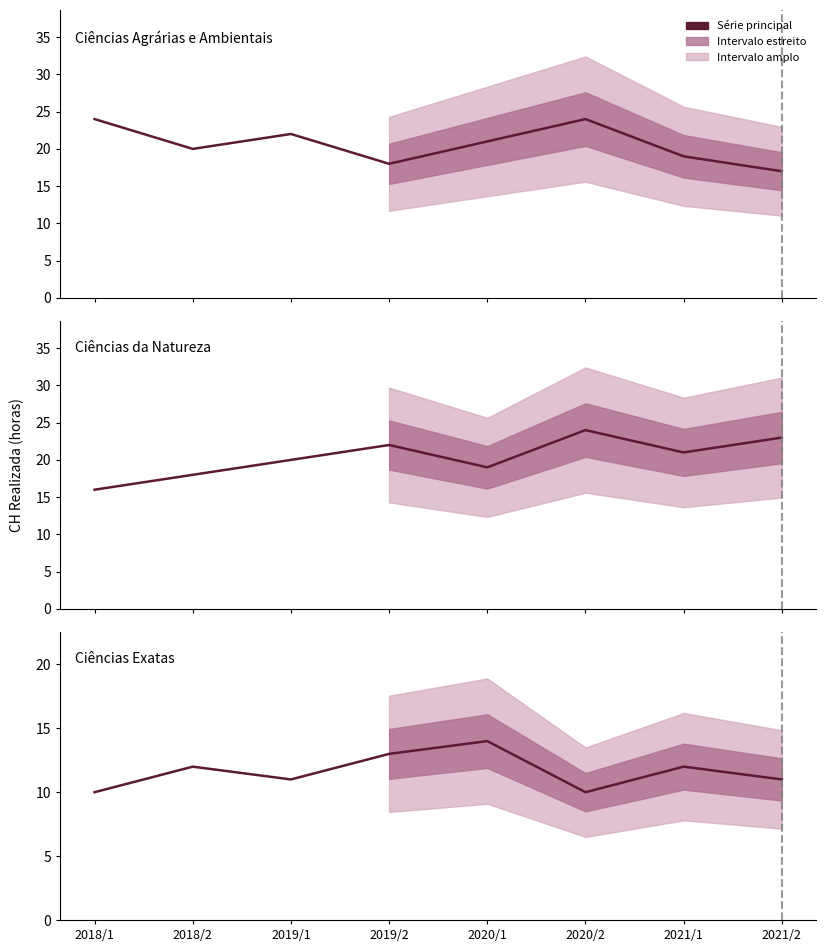

At 2020/2, list the series in order from largest to smallest.

Ciências Agrárias e Ambientais, Ciências da Natureza, Ciências Exatas